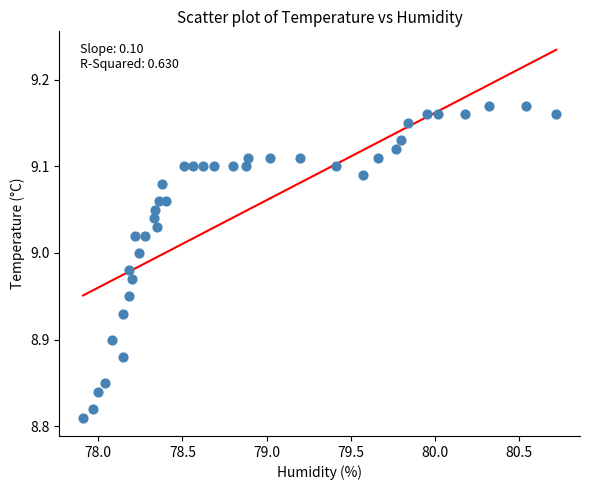

What is the range of Y values (max minus min)?

0.4